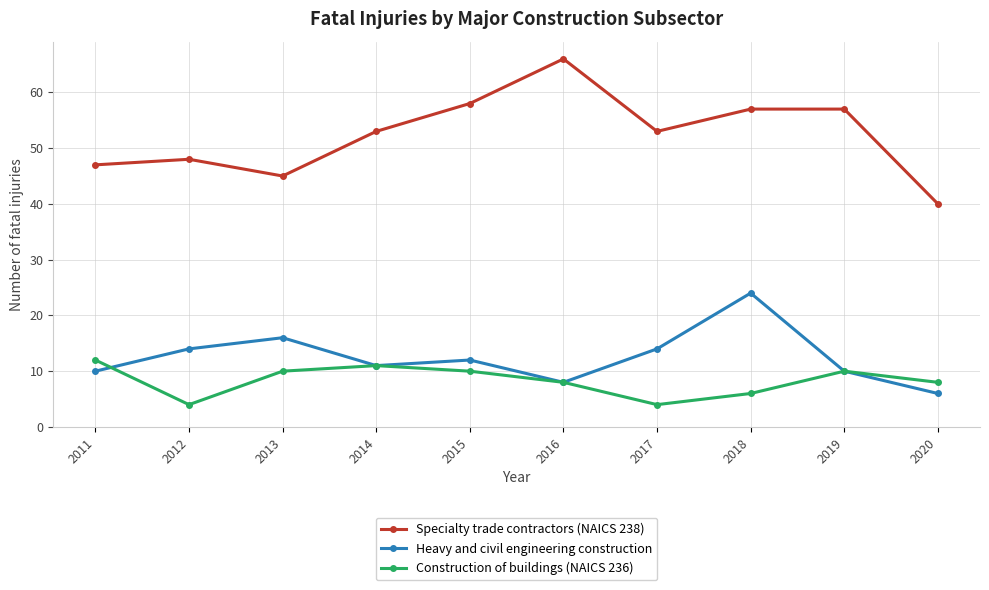

True or false: Construction of buildings (NAICS 236) and Specialty trade contractors (NAICS 238) cross at least once.

False